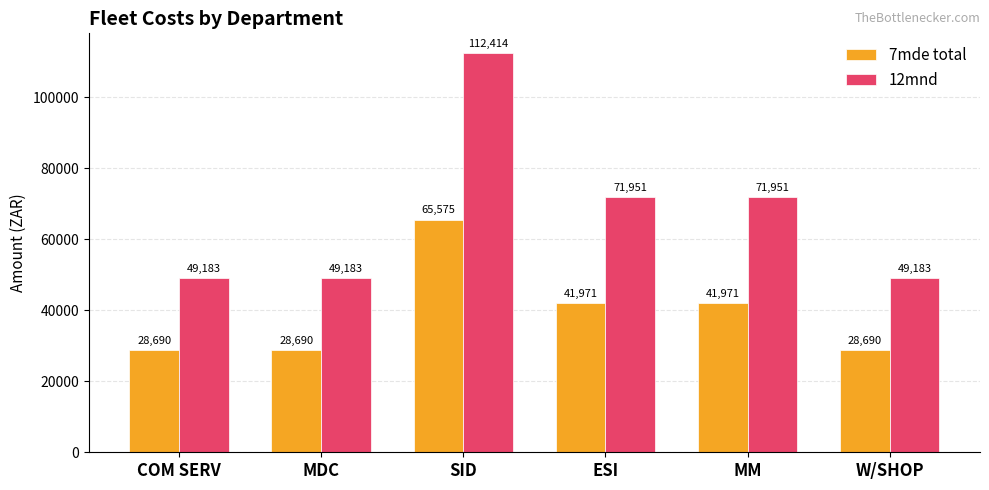

The 7mde total series shows 41971.4 at MM. True or false?

True